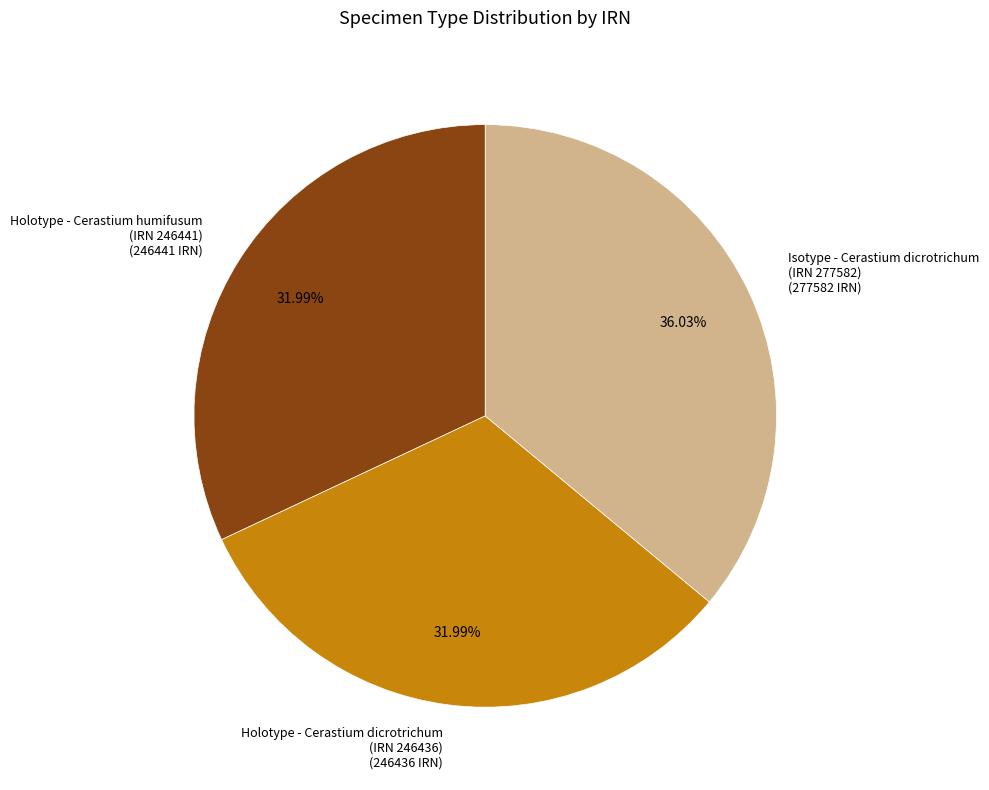

Is the sum of Holotype - Cerastium dicrotrichum (IRN 246436) (246436 IRN) and Holotype - Cerastium humifusum (IRN 246441) (246441 IRN) greater than half?

Yes